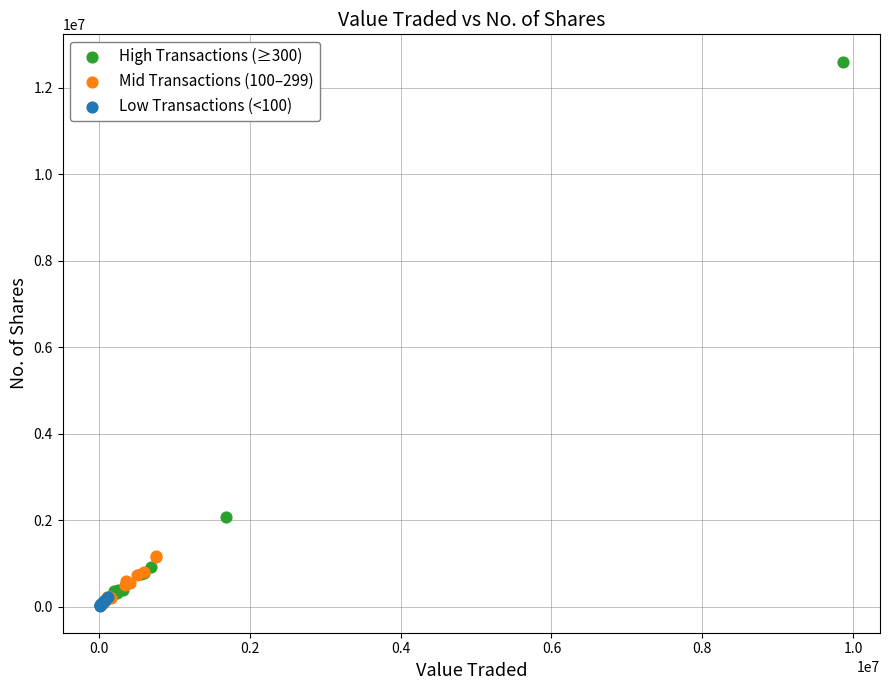

Which series contains the highest Y value?

High Transactions (≥300)